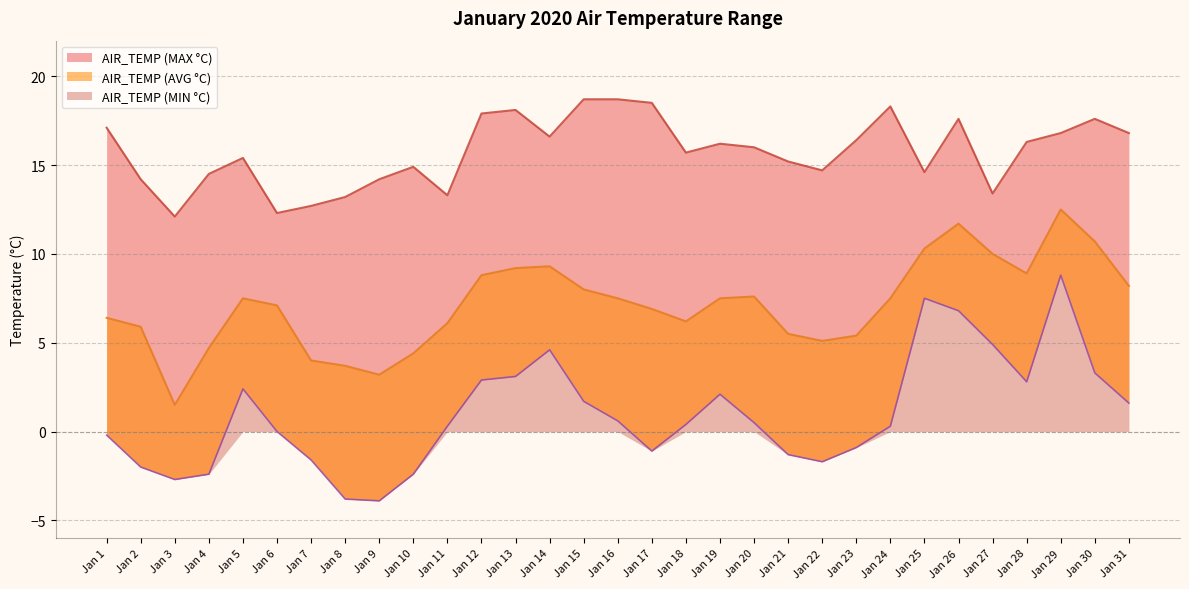

Which series changed the most between Jan 12 and Jan 31?

AIR_TEMP (MIN °C)